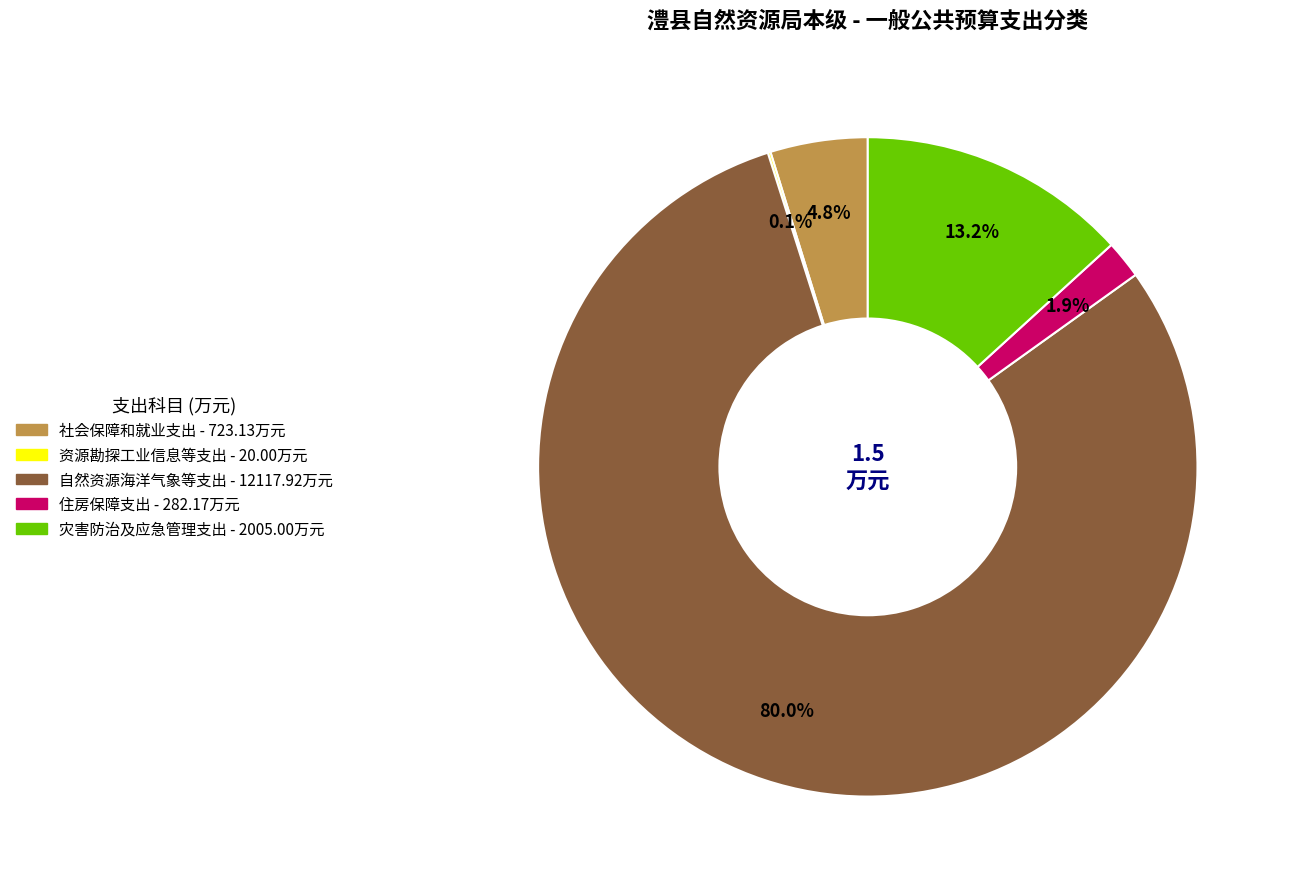

Combined, do 自然资源海洋气象等支出 and 灾害防治及应急管理支出 account for over 50%?

Yes